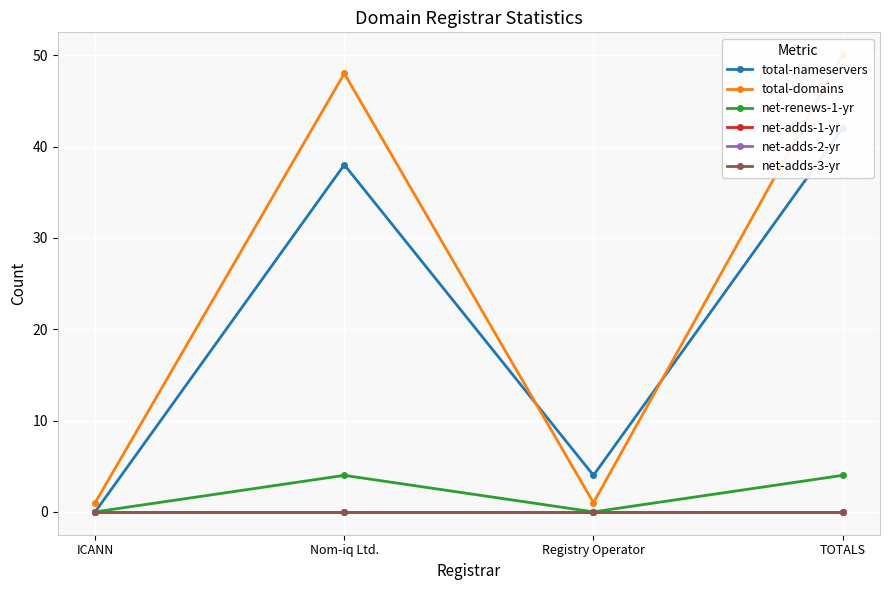

What is the spread (max minus min) of values at Nom-iq Ltd.?

48